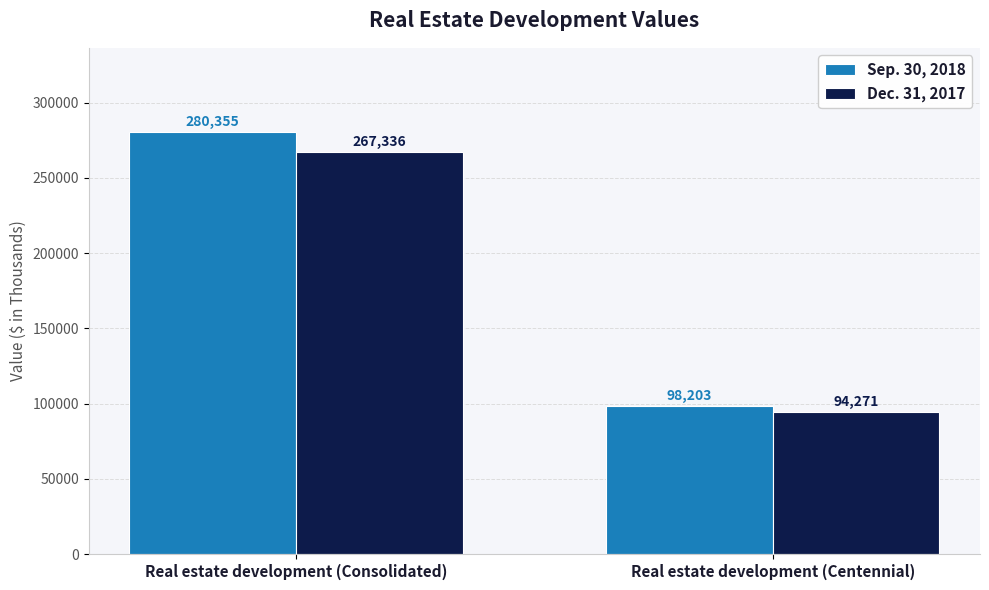

How many Dec. 31, 2017 values are between 94271 and 267336?

2